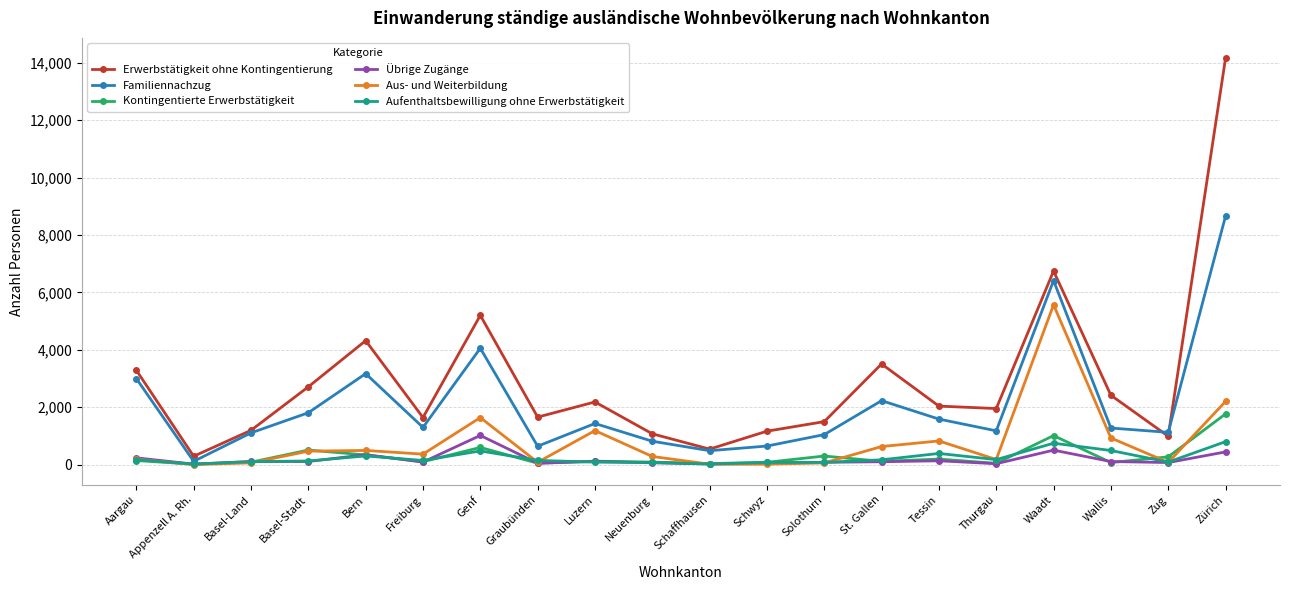

At which category does the chart reach its peak across all series?

Zürich